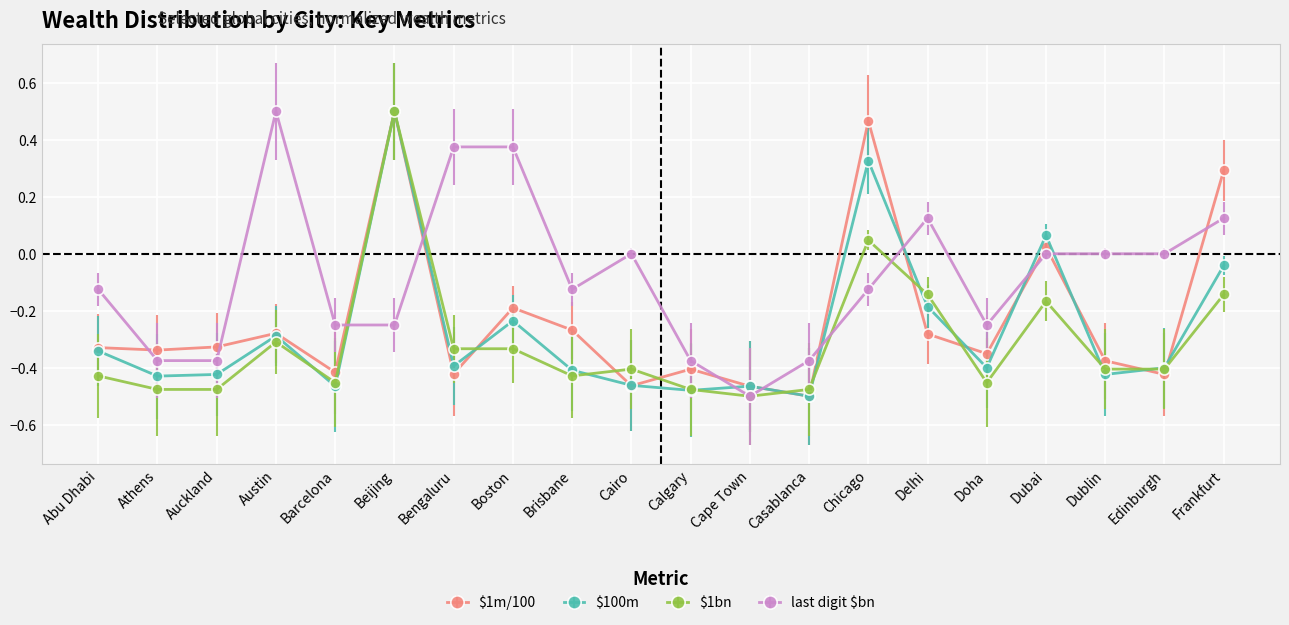

At which label does $1bn first exceed 0?

Beijing